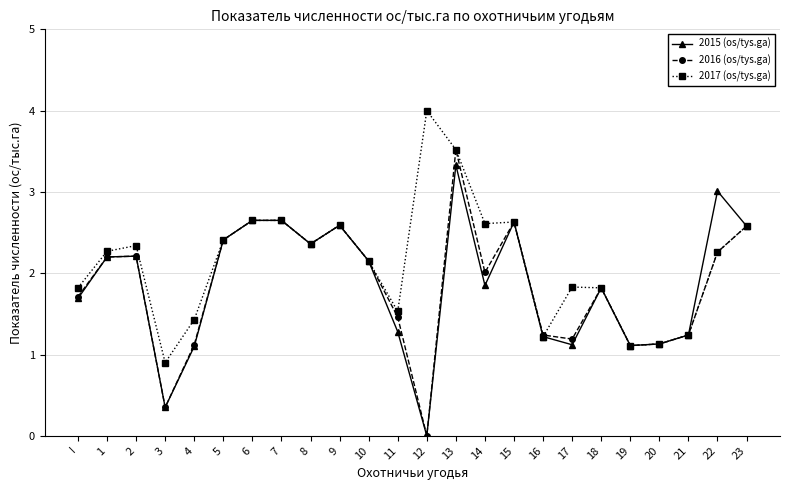

Which series has the largest total across all categories?

2017 (os/tys.ga)